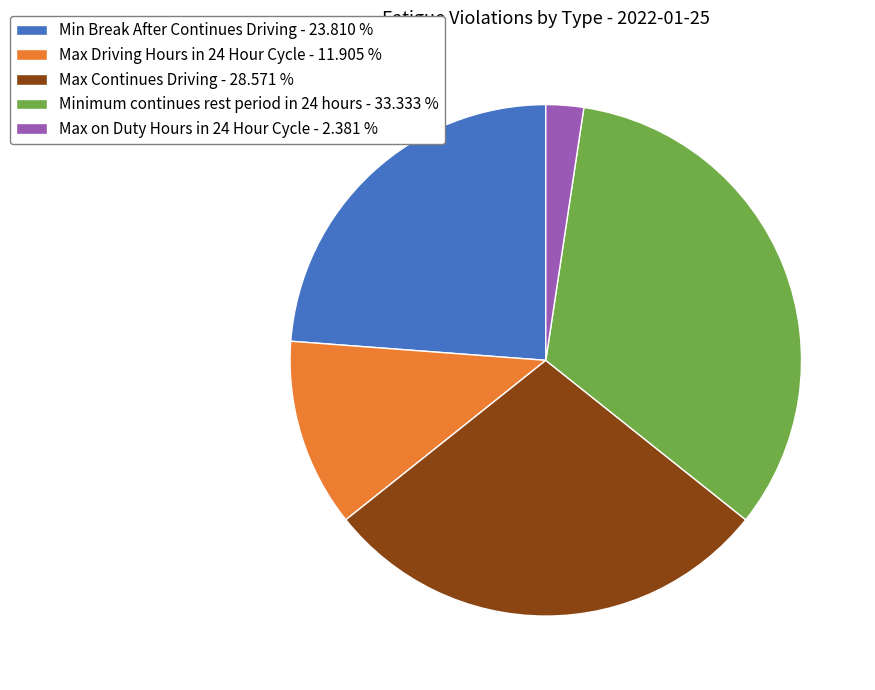

Between Max Driving Hours in 24 Hour Cycle and Minimum continues rest period in 24 hours, which is larger?

Minimum continues rest period in 24 hours